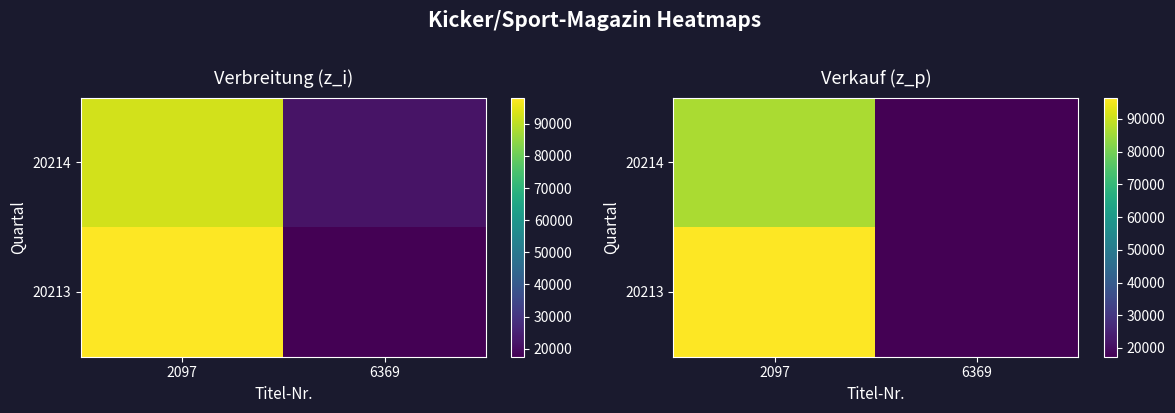

What is the sum of all 20213 values?

114039